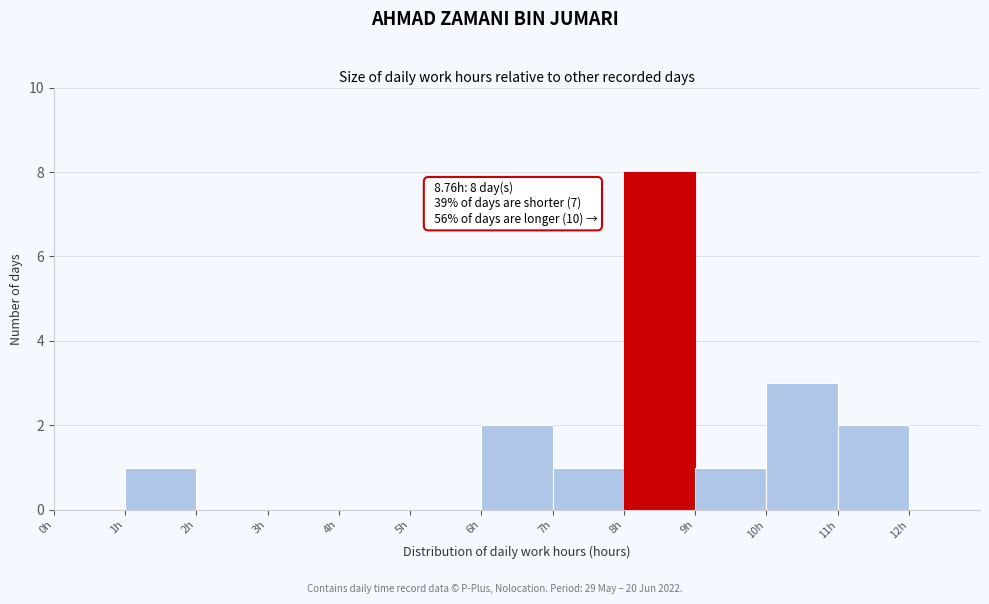

Over which range of the x-axis is the bar tallest?

8 to 9